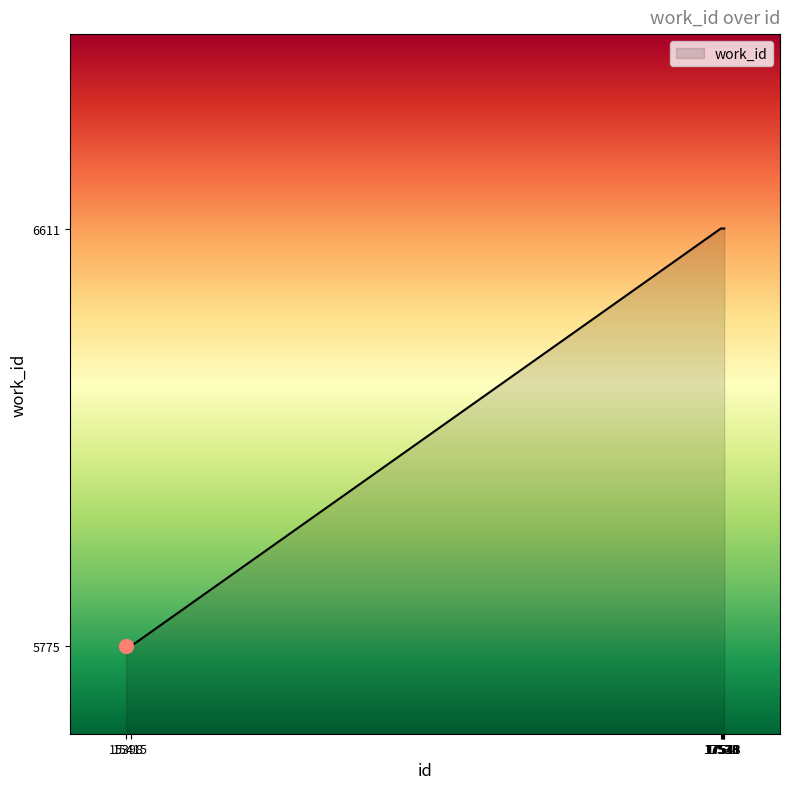

Reading left to right, transcribe all the data shown in this chart.

5775	5775	6611	6611	6611	6611	6611	6611